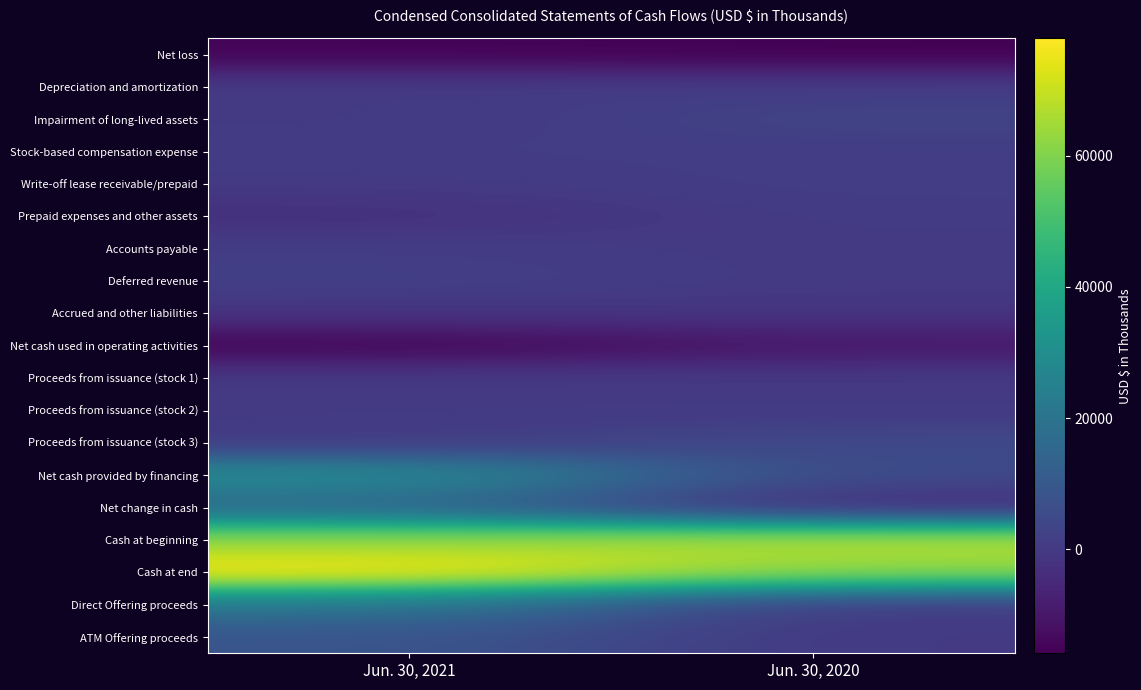

What is the total value across all series at Jun. 30, 2020?

114850